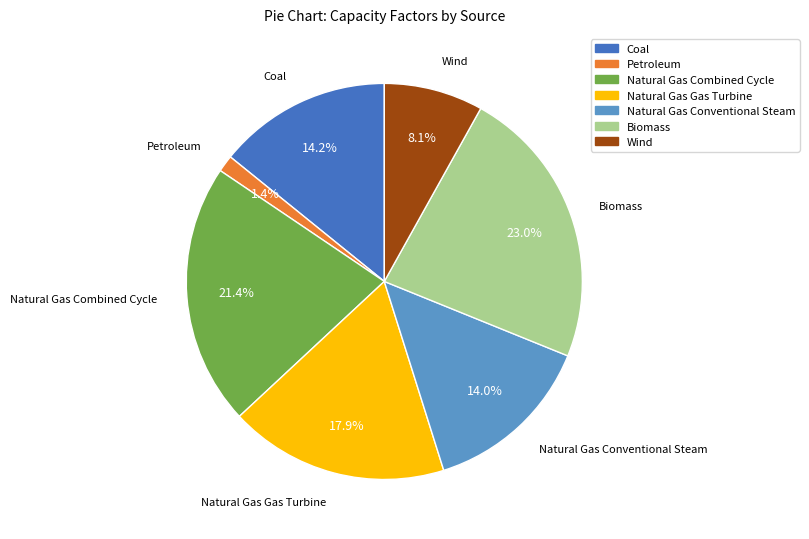

Is it true that Natural Gas Combined Cycle is 13% of the pie?

False